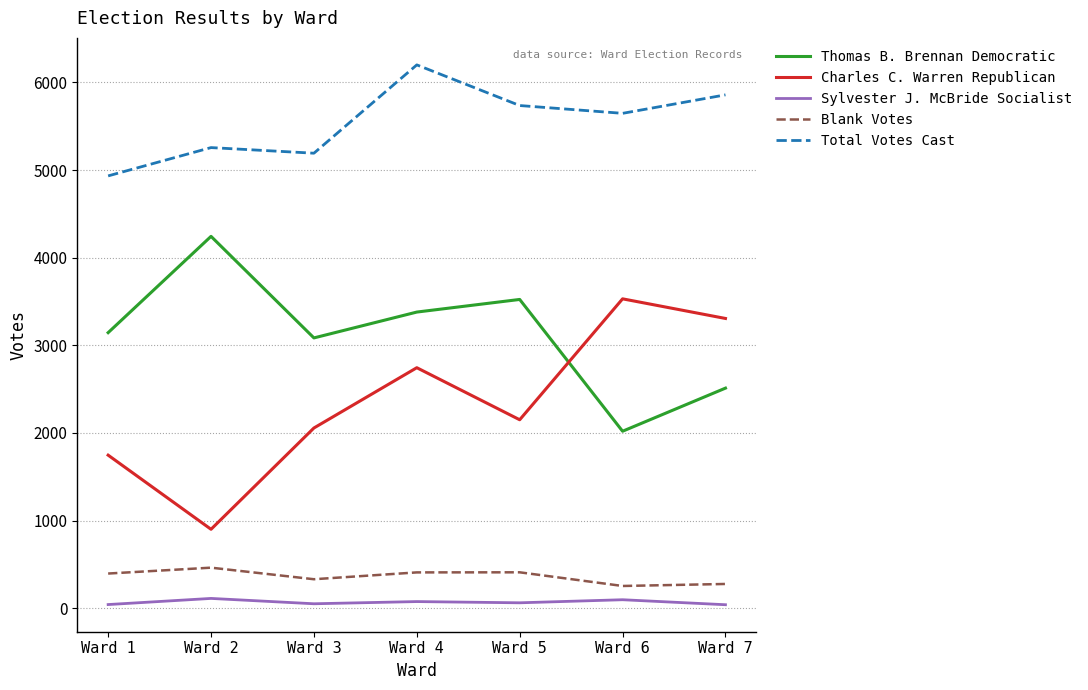

True or false: Blank Votes and Thomas B. Brennan Democratic cross at least once.

False